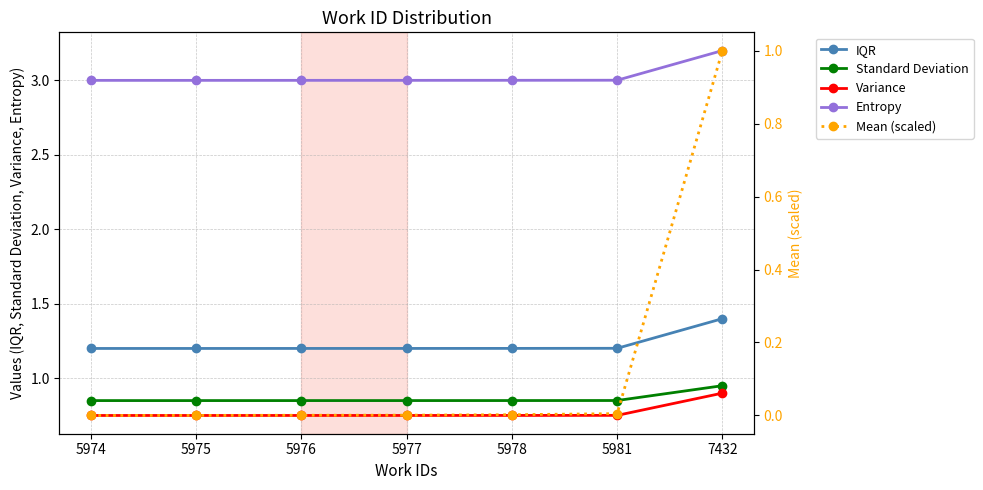

Rank the categories by Variance value from lowest to highest.

5974, 5975, 5976, 5977, 5978, 5981, 7432